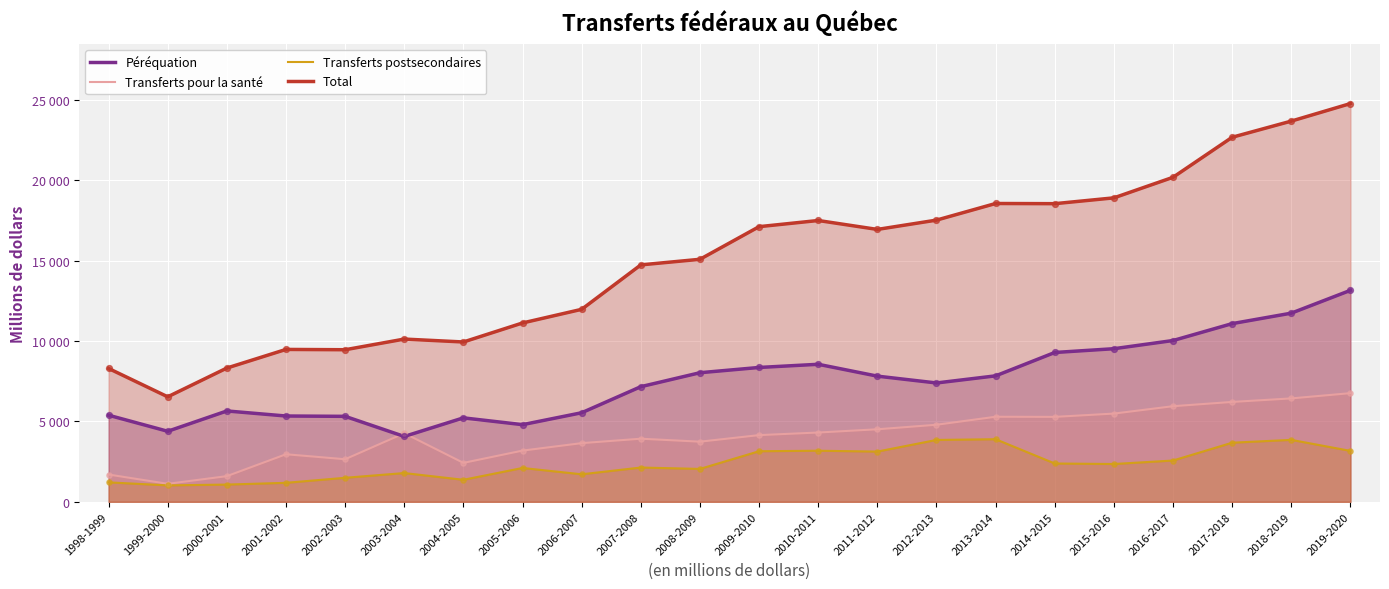

Which series reaches the maximum Y coordinate?

Total